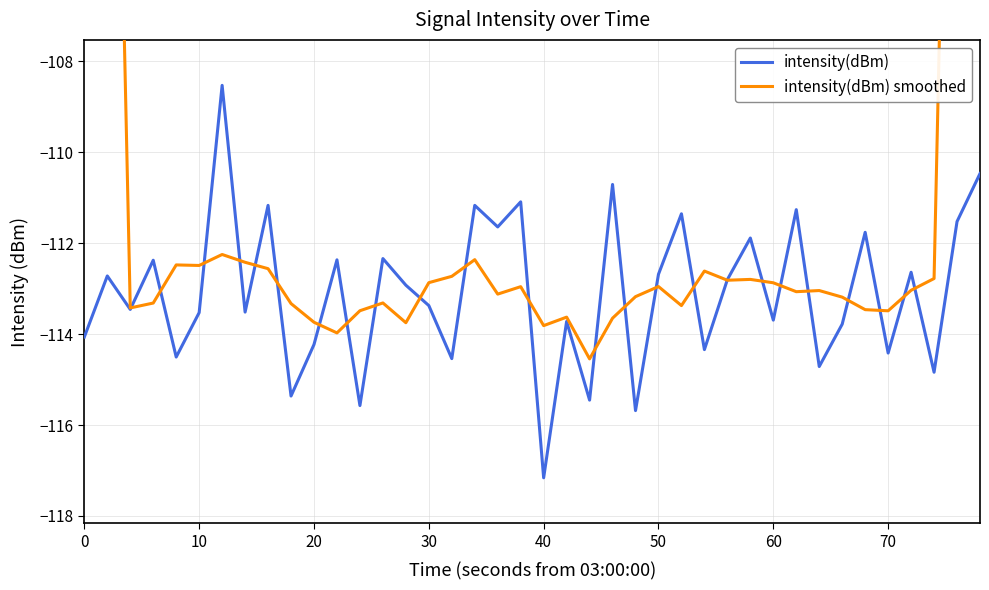

What is the maximum value for intensity(dBm)?

-108.5